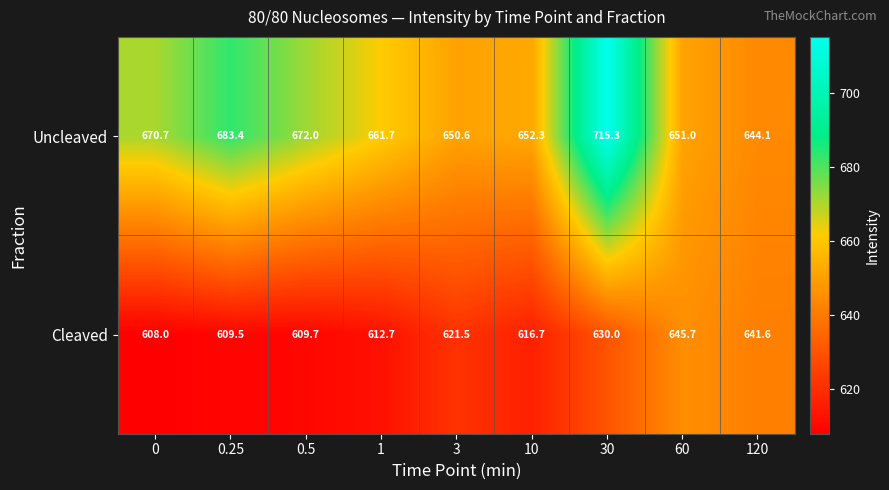

Between 30 and 120, which series saw the biggest shift?

Uncleaved